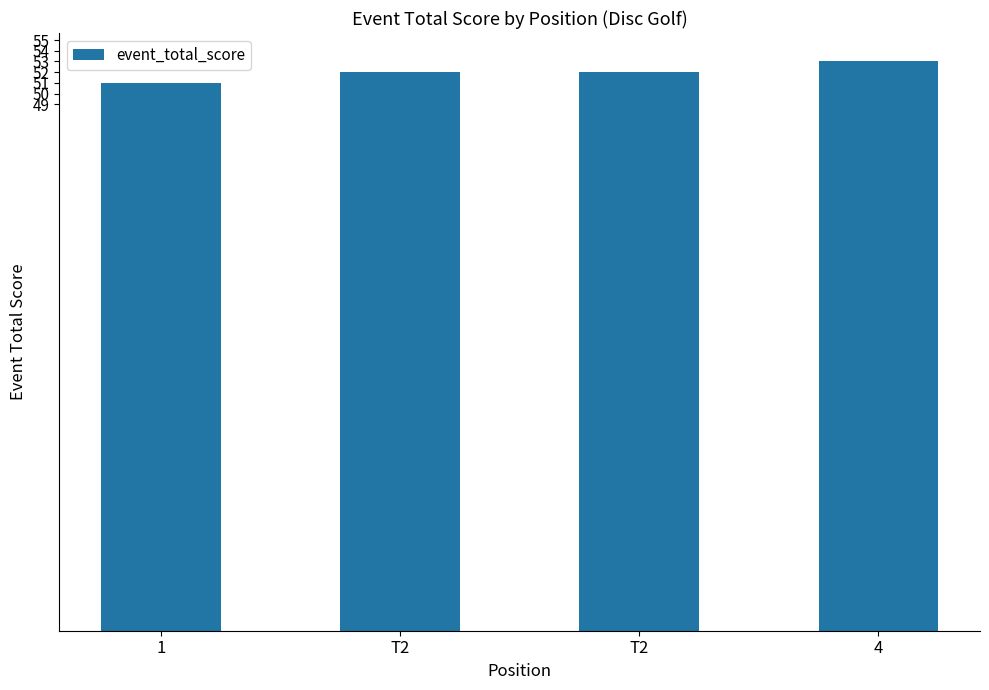

Are the bars horizontal?

No